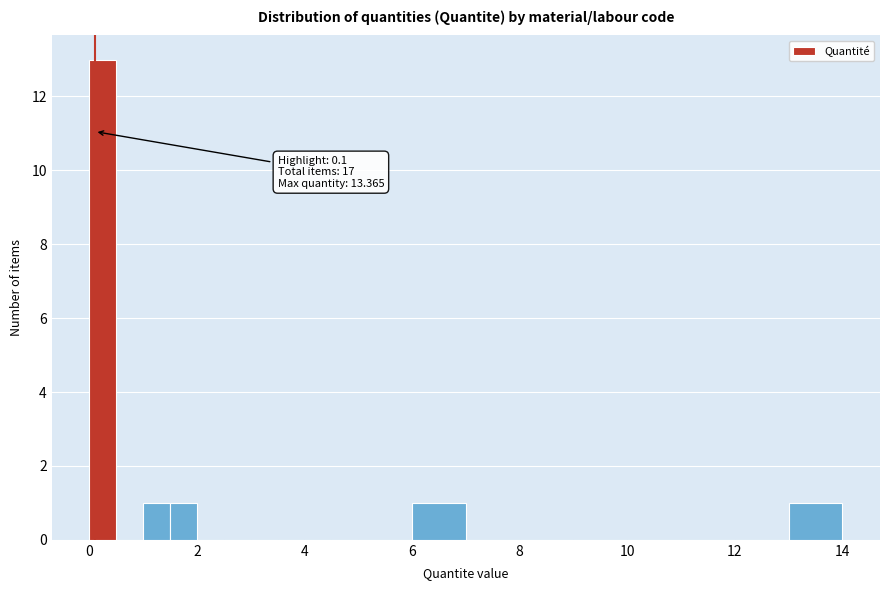

Around what value on the x-axis is the tallest bar? Give the approximate position of its centre, as read against the axis.

0.2